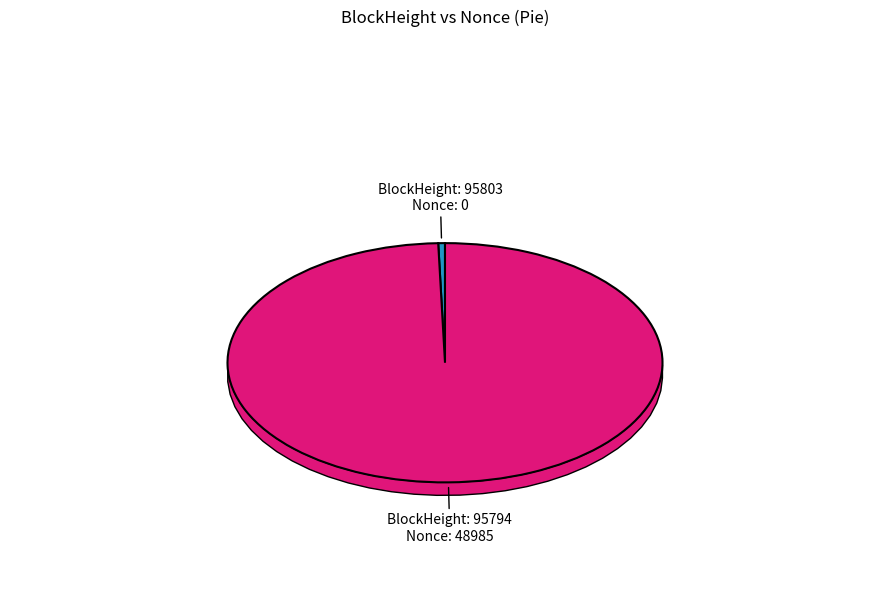

Is there any slice that represents more than half of the pie?

Yes